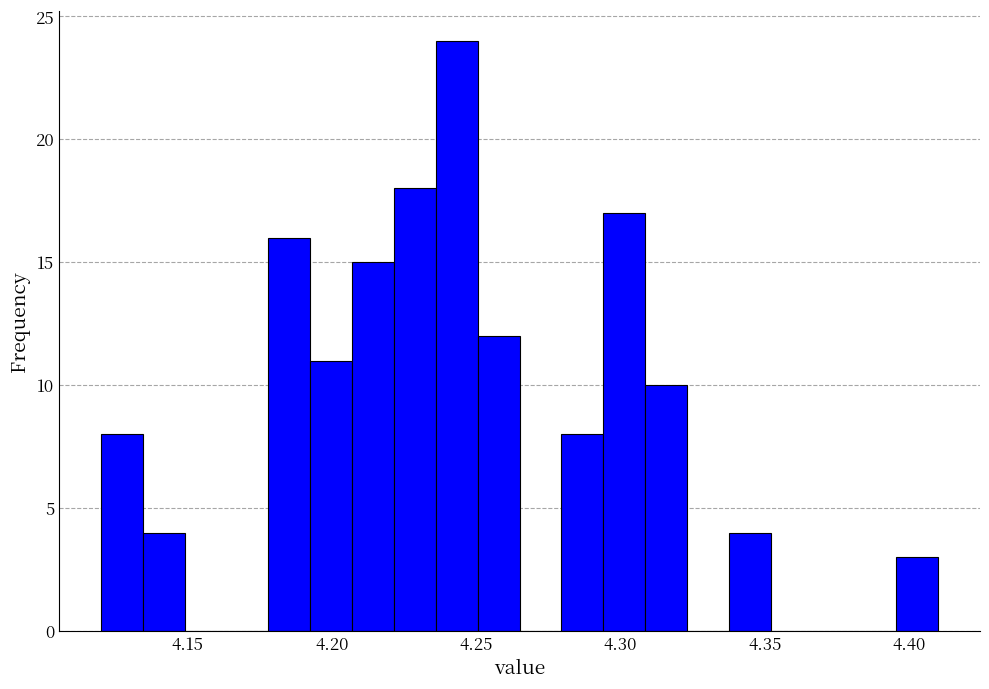

Around what value on the x-axis is the tallest bar? Give the approximate position of its centre, as read against the axis.

4.245